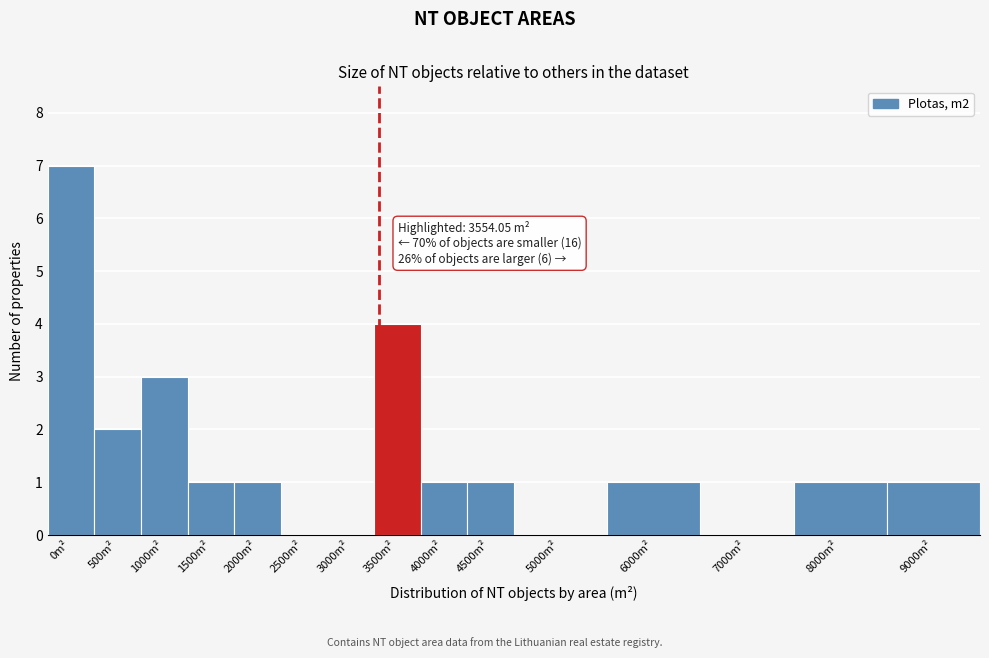

Reading left to right, extract all data points from this chart.

0m²=7	500m²=2	1000m²=3	1500m²=1	2000m²=1	2500m²=0	3000m²=0	3500m²=4	4000m²=1	4500m²=1	5000m²=0	6000m²=1	7000m²=0	8000m²=1	9000m²=1